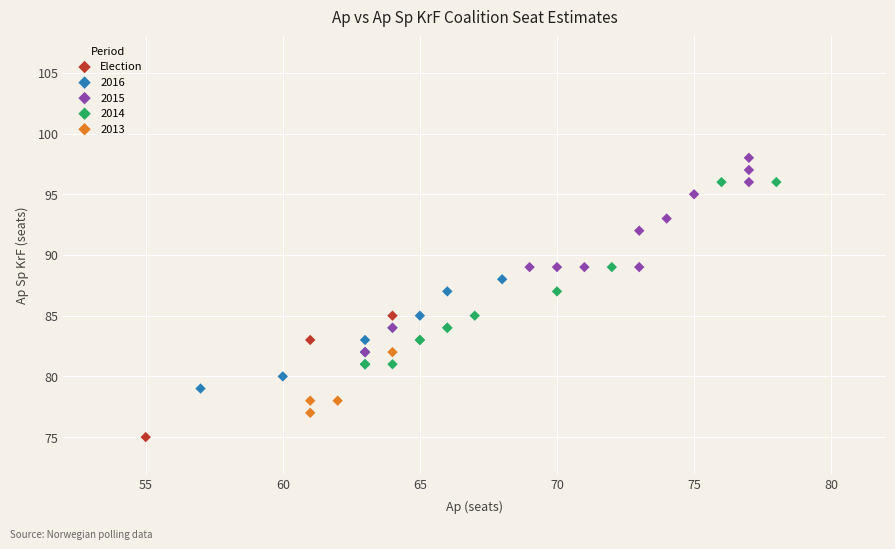

Which series reaches the minimum Y coordinate?

Election